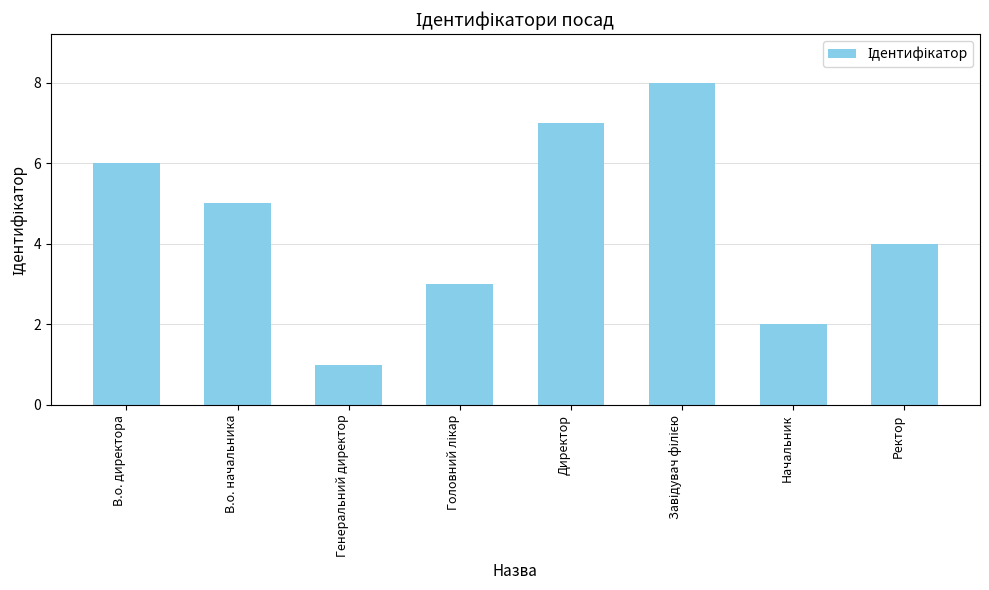

What is the value of the 7th bar from the left?

2